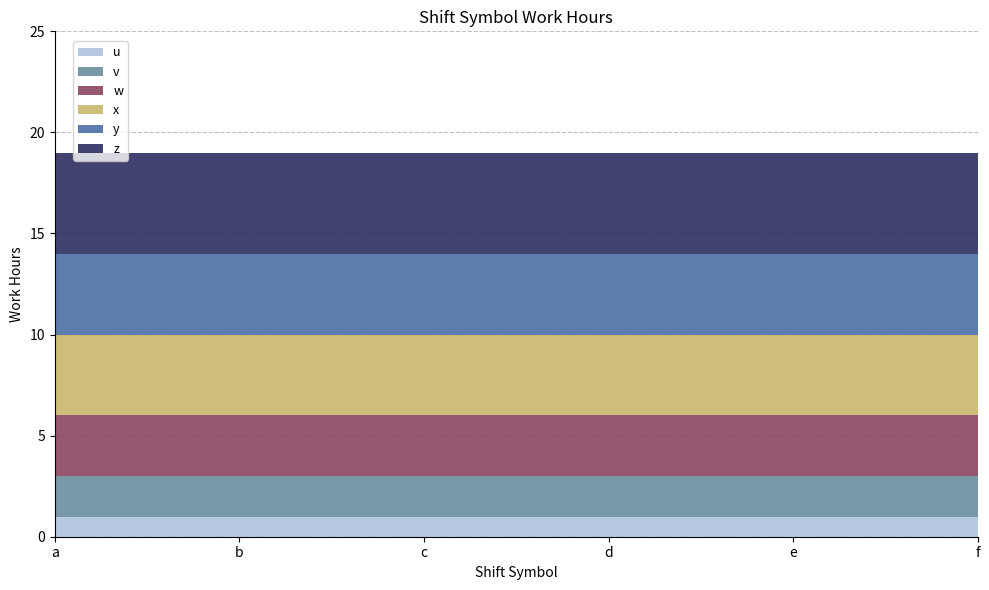

Reading right to left, transcribe all the data shown in this chart.

u: f=1	e=1	d=1	c=1	b=1	a=1
v: f=2	e=2	d=2	c=2	b=2	a=2
w: f=3	e=3	d=3	c=3	b=3	a=3
x: f=4	e=4	d=4	c=4	b=4	a=4
y: f=4	e=4	d=4	c=4	b=4	a=4
z: f=5	e=5	d=5	c=5	b=5	a=5